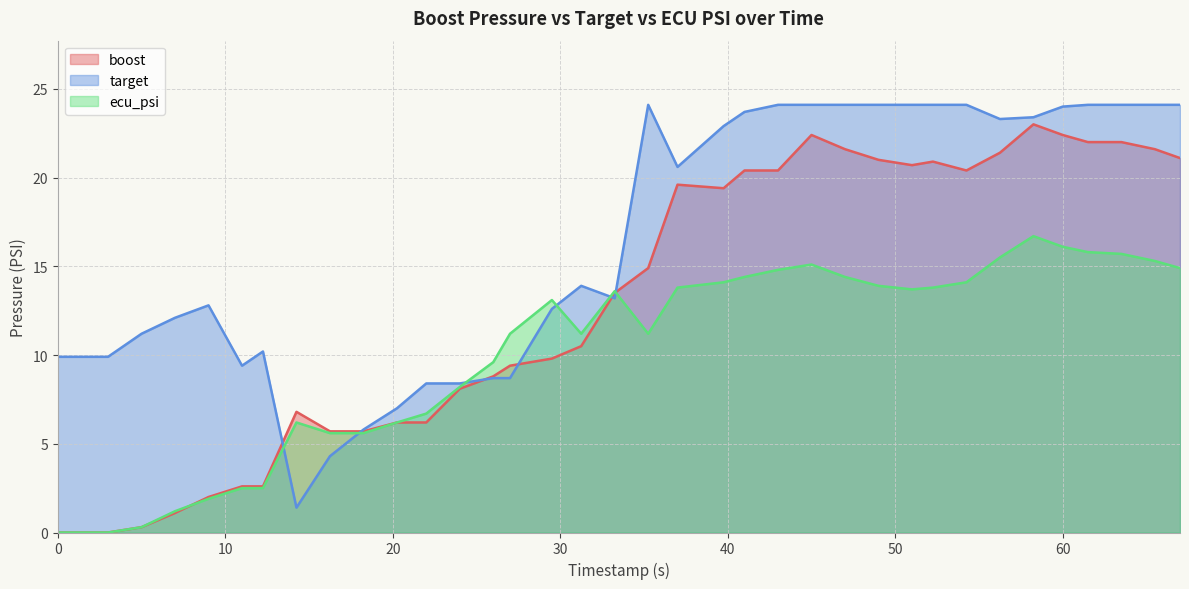

The ecu_psi series shows 8.6 at 67.0. True or false?

False